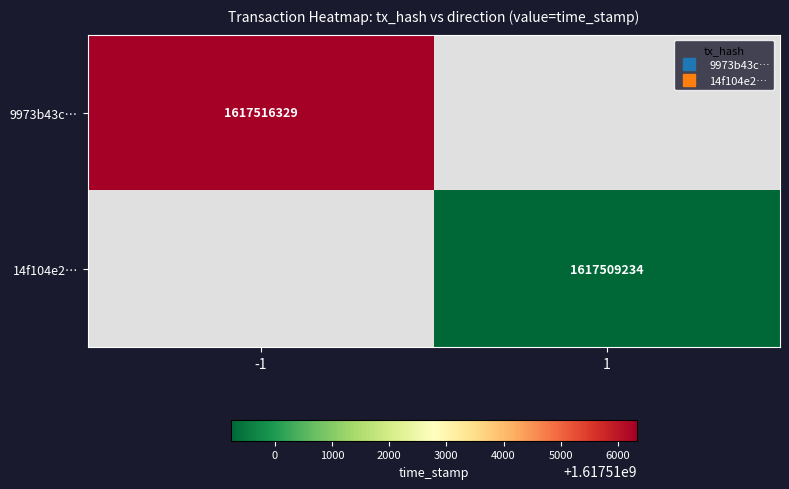

Is the value of 14f104e2… at 1 greater than the value of 9973b43c… at -1?

No